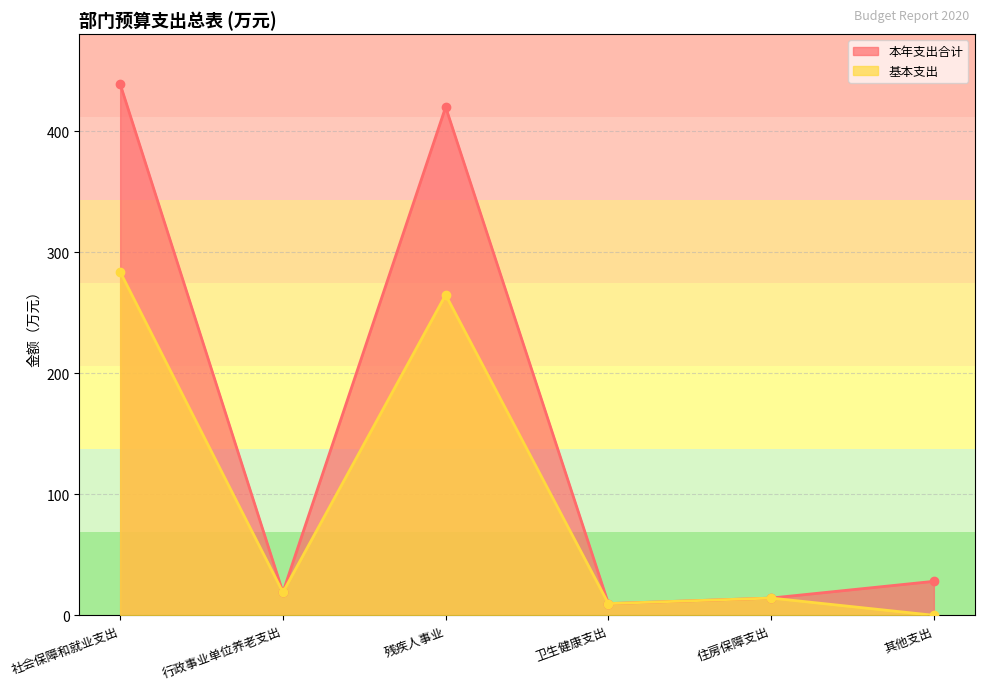

Where does the 基本支出 series first go above 18?

社会保障和就业支出